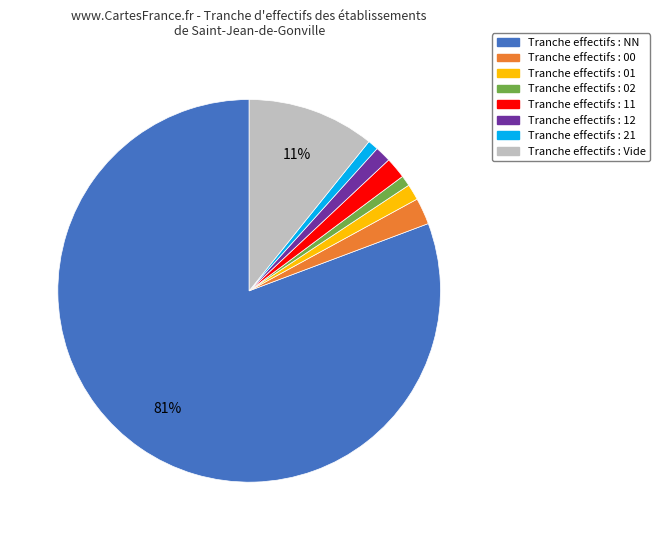

Is there a majority slice in this chart?

Yes